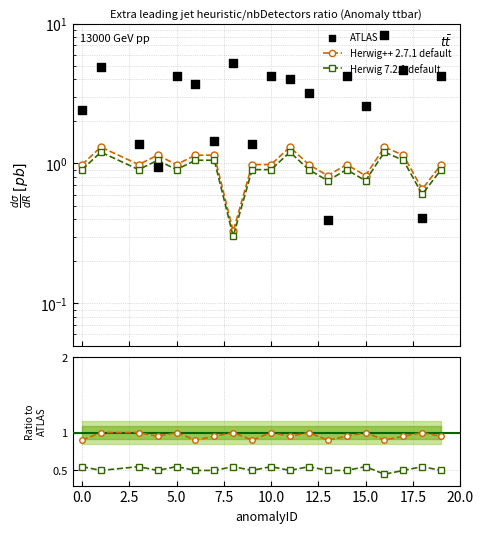

At which category is the sum across all series the highest?

16